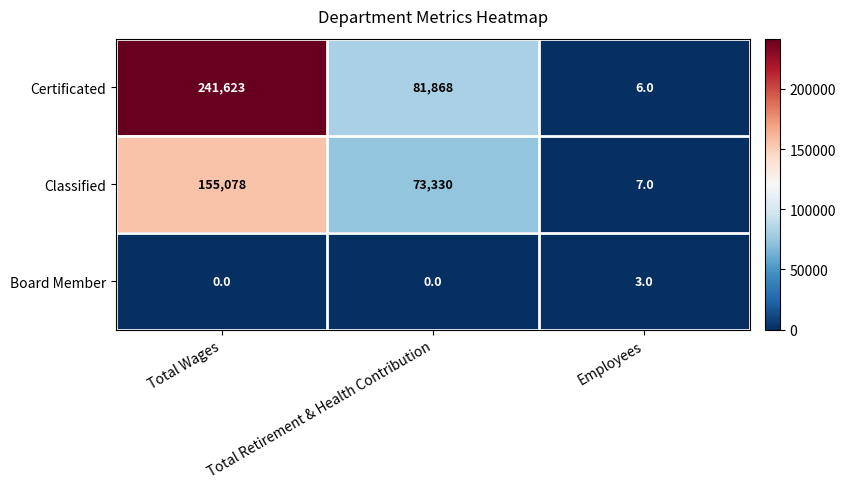

What is the approximate value of Classified at Total Retirement & Health Contribution, to the nearest 50?

73350